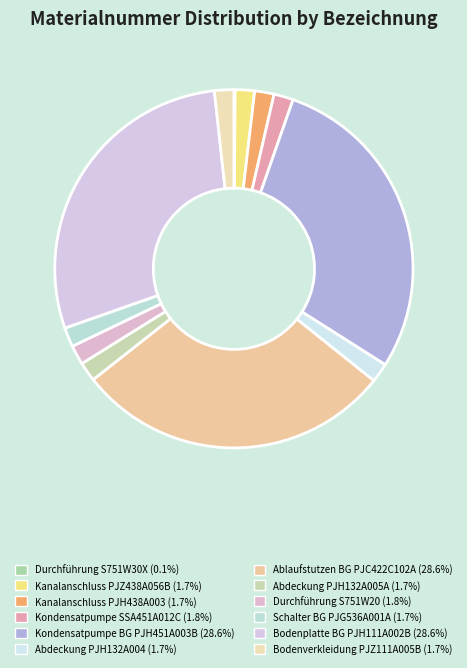

To the nearest percent, what is the combined percentage of Kanalanschluss PJZ438A056B and Durchführung S751W30X?

2%